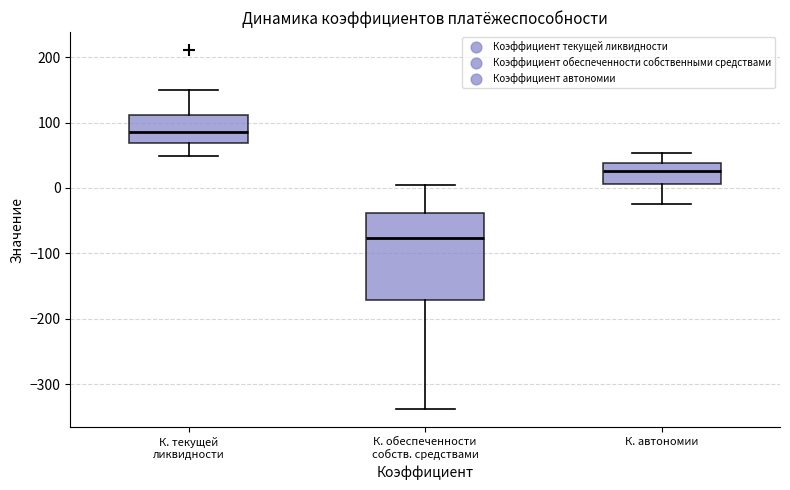

Where is the upper edge of the box for К. текущей ликвидности on the y-axis? The values are not printed on the chart, so give them approximately, as read against the axis.

110